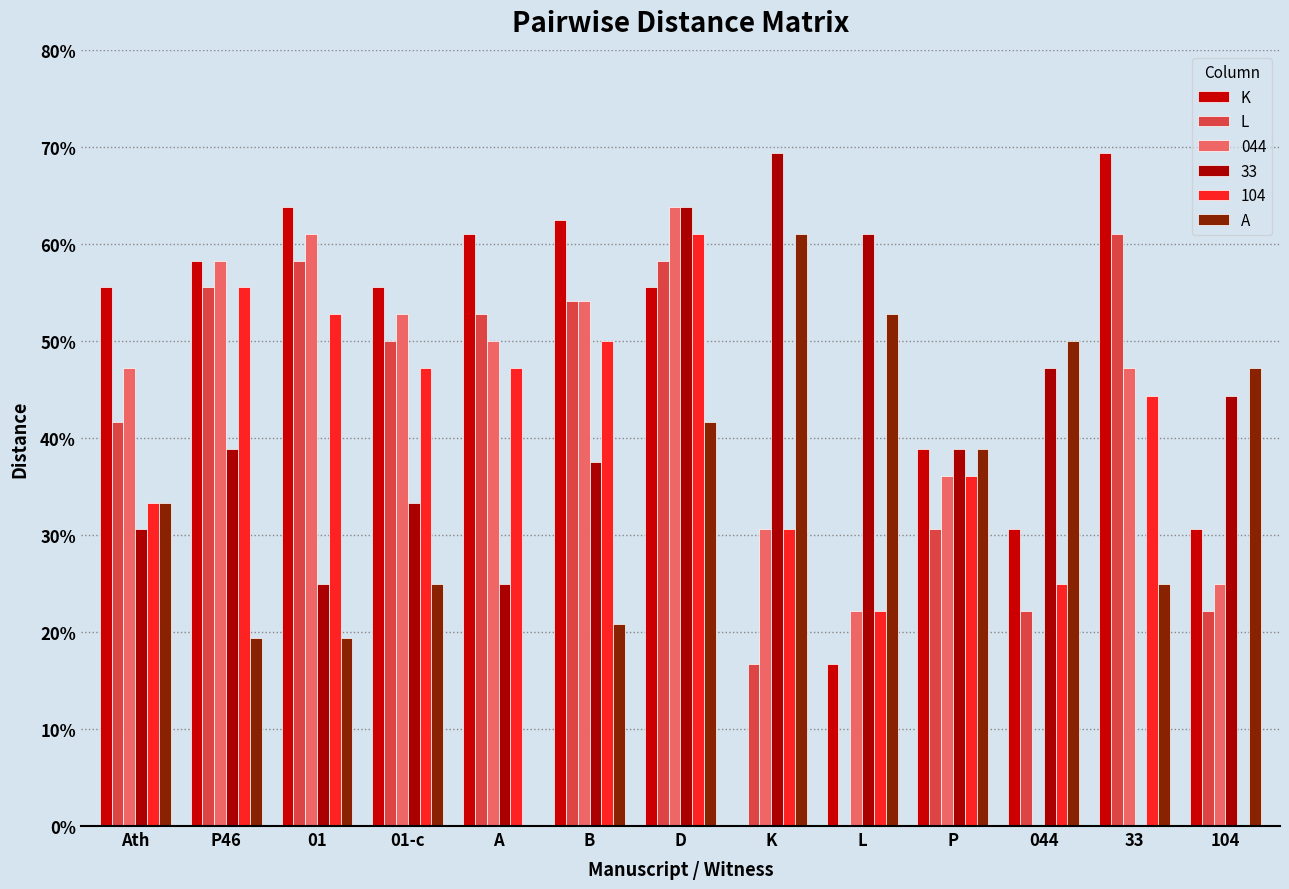

Are the bars horizontal?

No